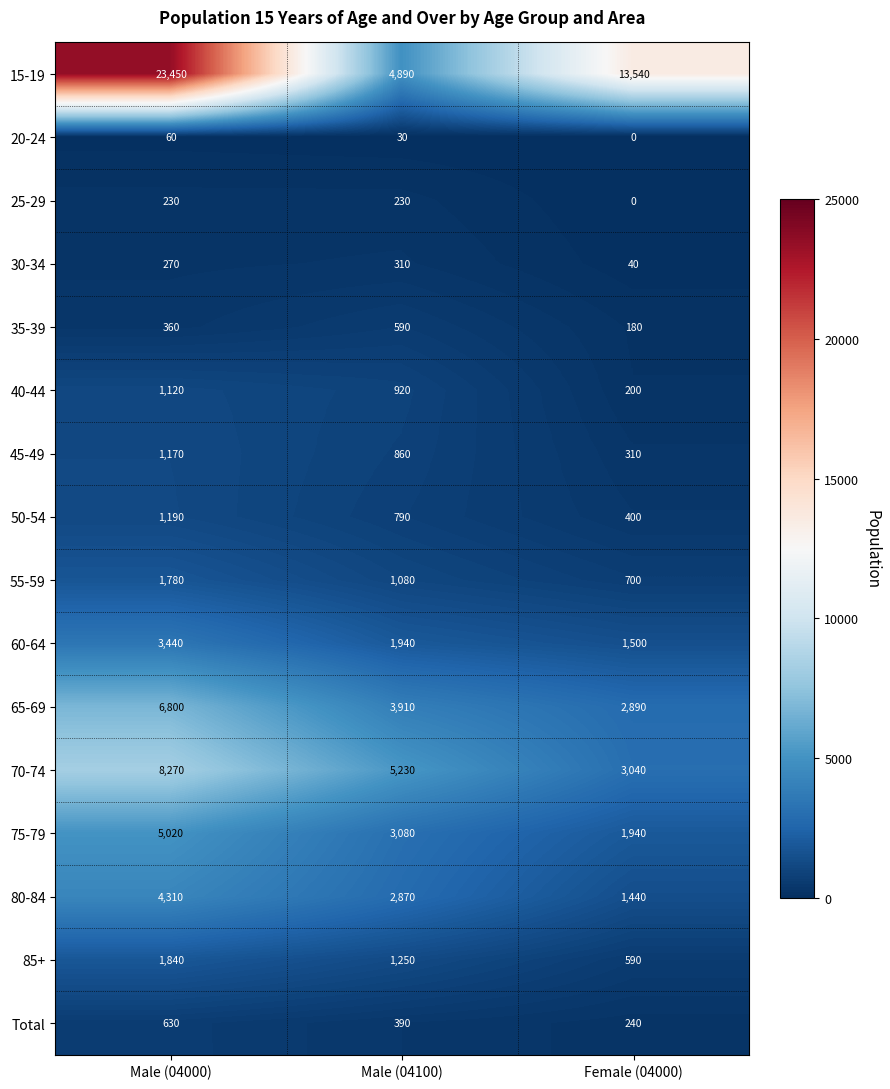

Rank the categories by 20-24 value from highest to lowest.

Male (04000), Male (04100), Female (04000)